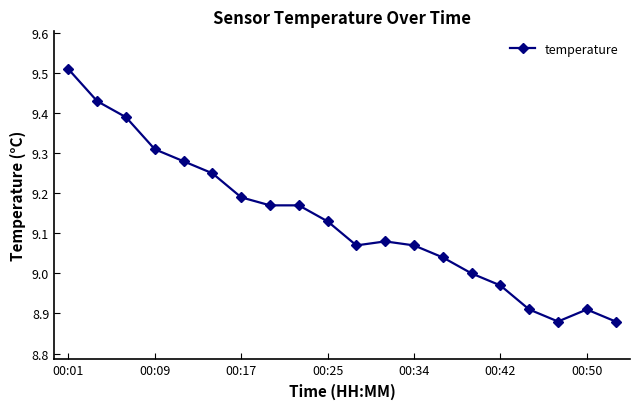

What is the difference between the maximum and second lowest values?

0.6